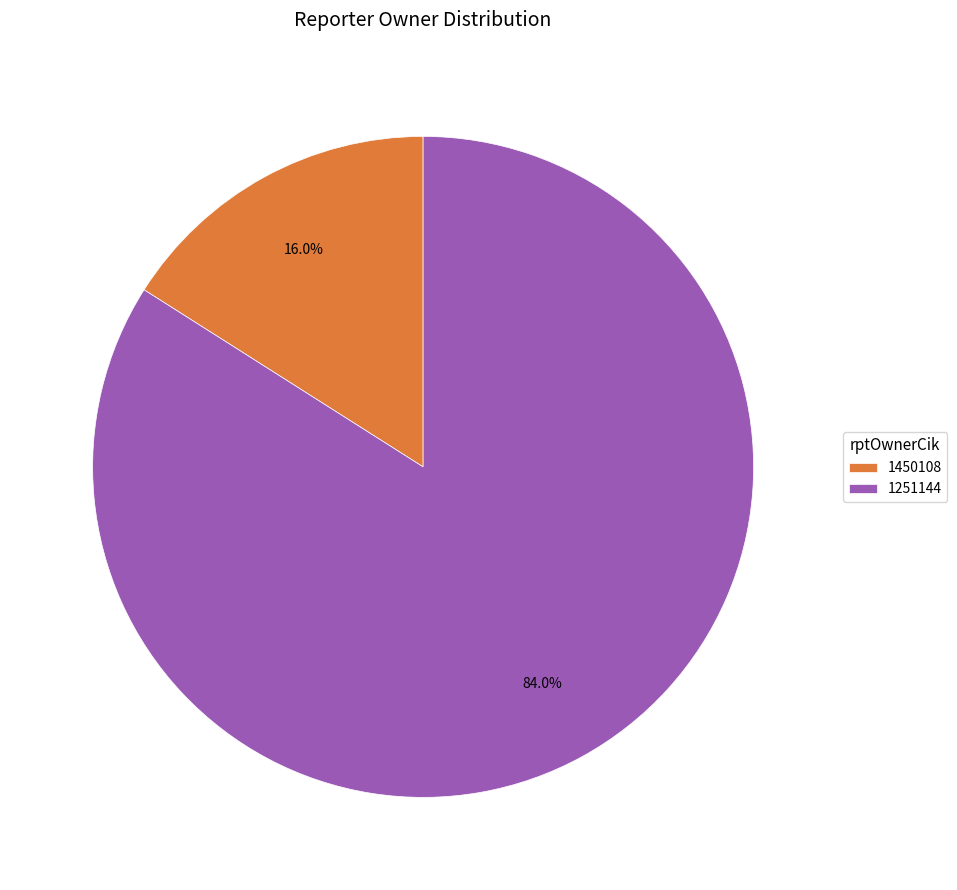

Which slice represents more than half of the pie?

1251144